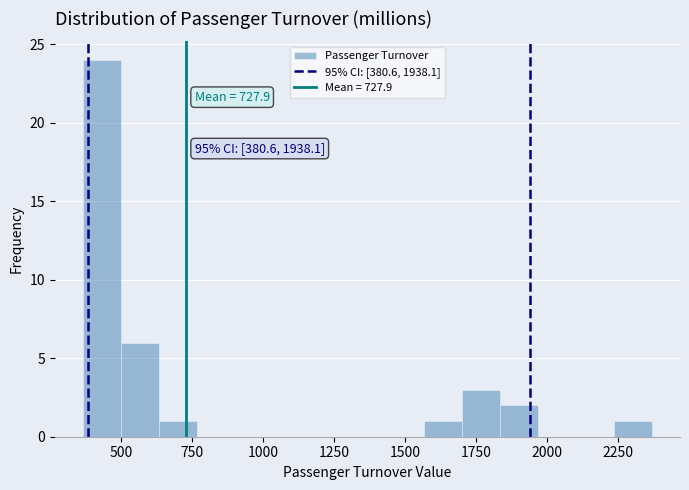

Read against the x-axis, roughly where is the centre of the tallest bar?

450